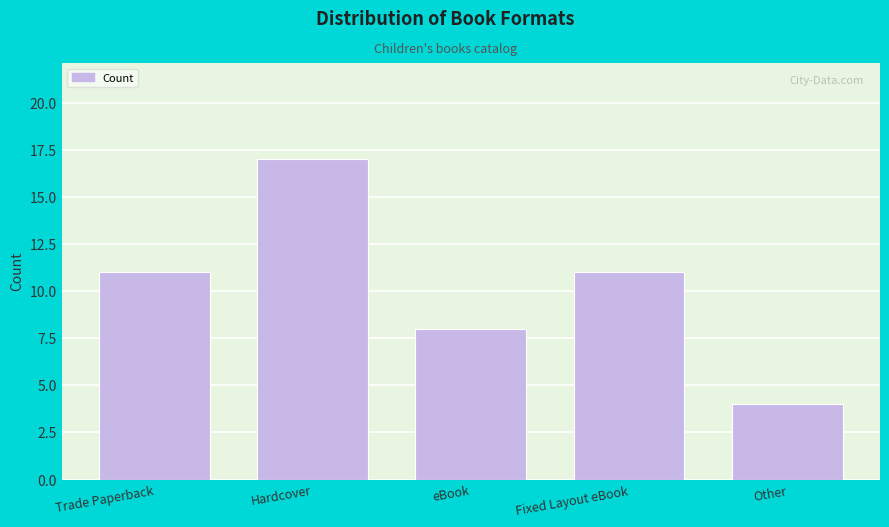

Reading right to left, what are all the values shown in this chart?

4	11	8	17	11